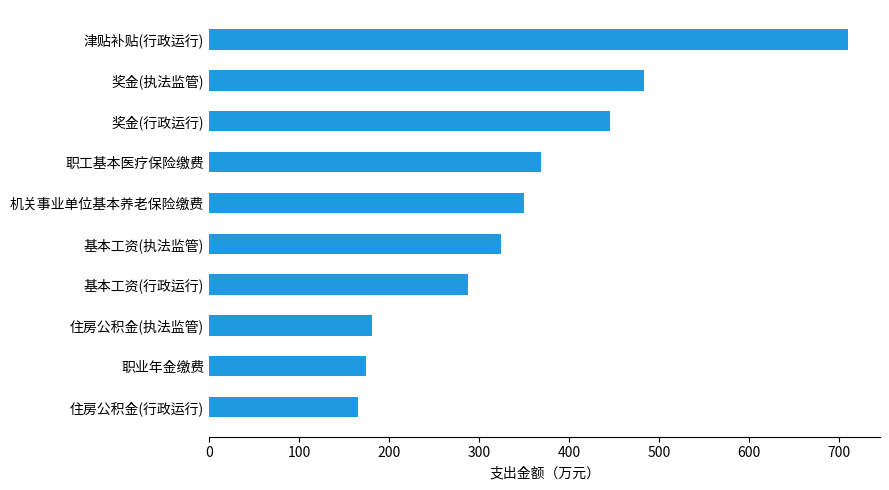

What is the greatest value displayed?

710.0